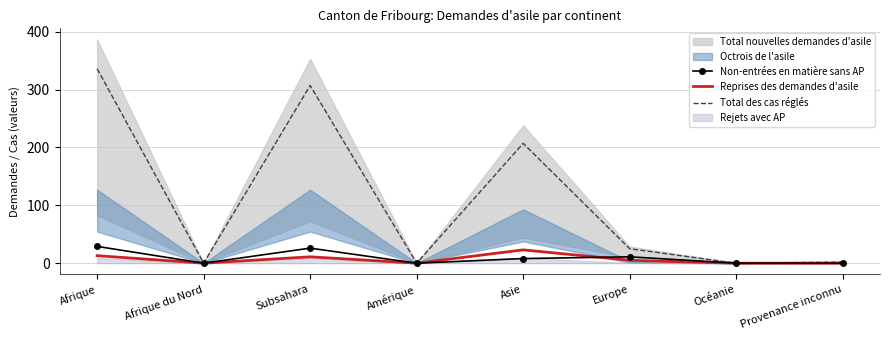

Which series changed the most between Afrique and Subsahara?

Total des cas réglés